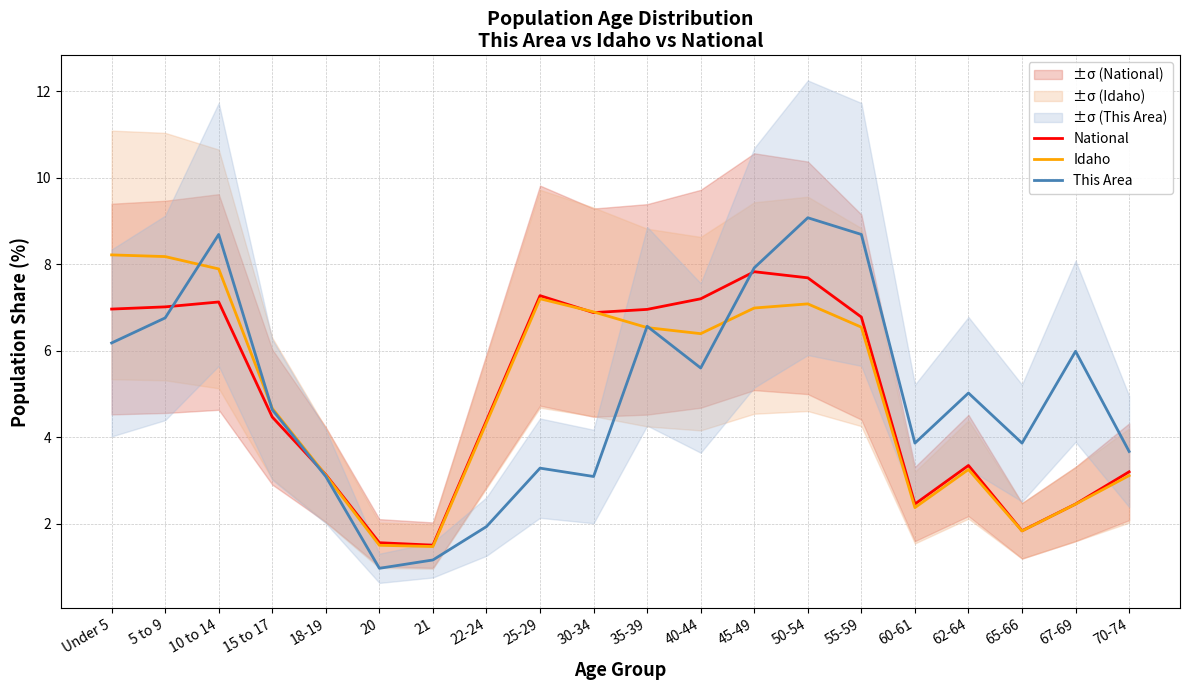

What are all the series names shown in the legend?

National, Idaho, This Area